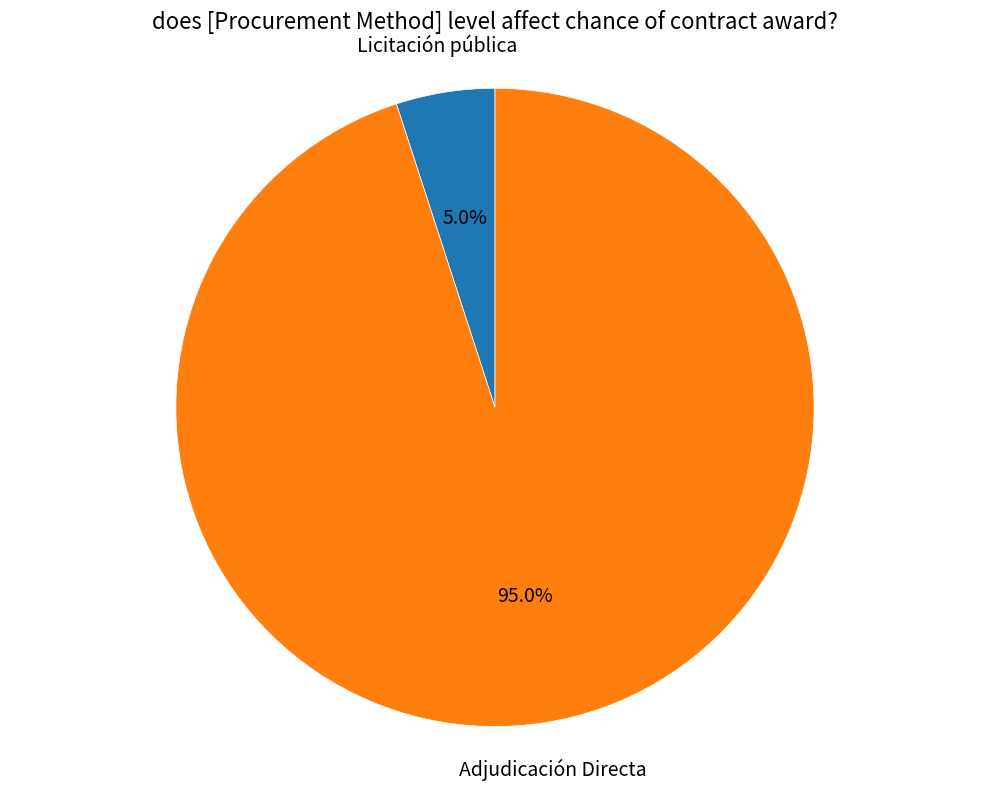

Is it true that Adjudicación Directa is 84% of the pie?

False